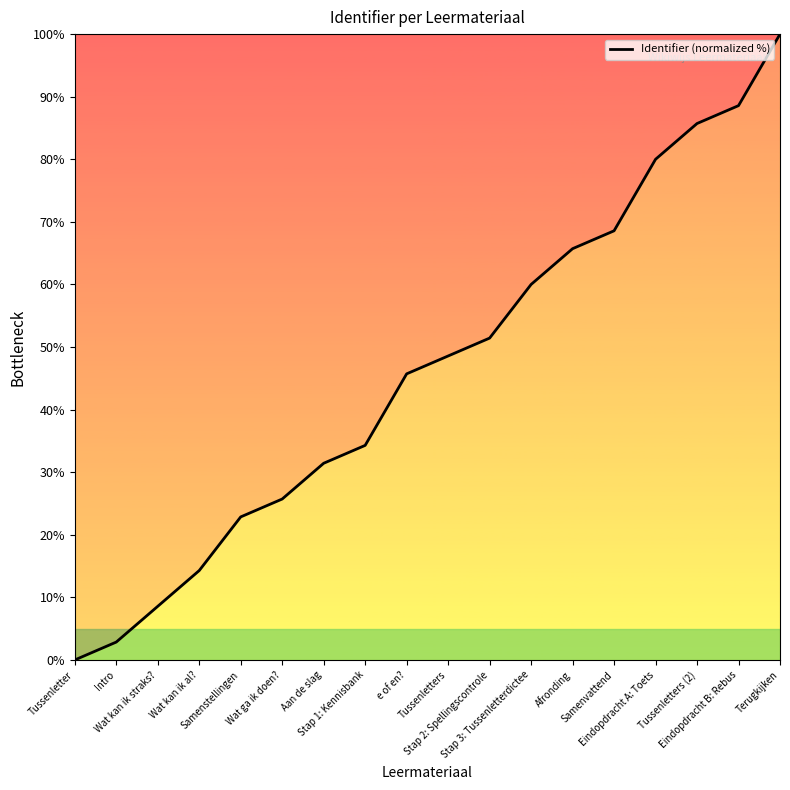

The value at Tussenletters is 48.6. True or false?

True